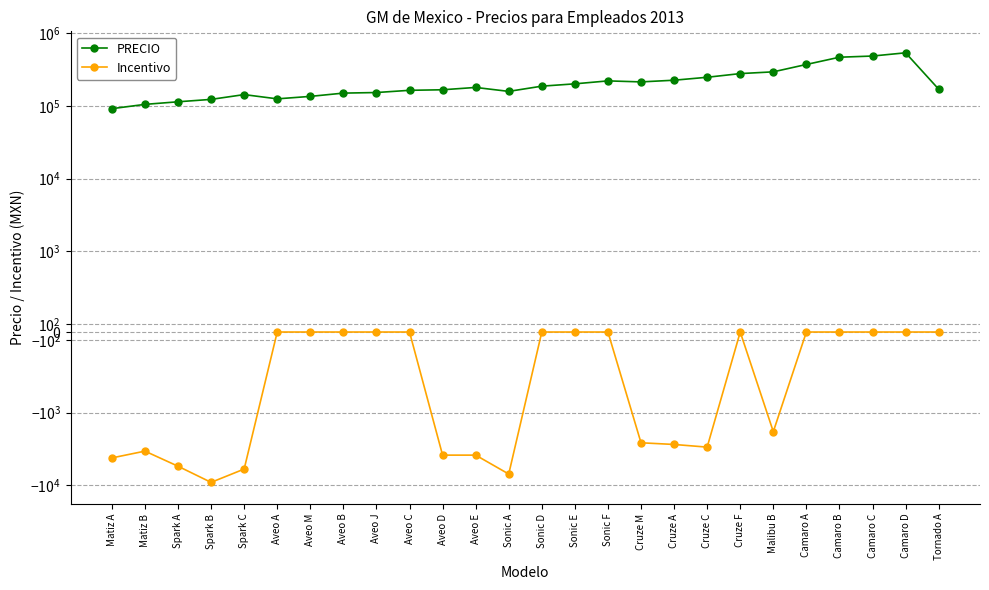

The PRECIO series shows 167452 at Aveo D. True or false?

True